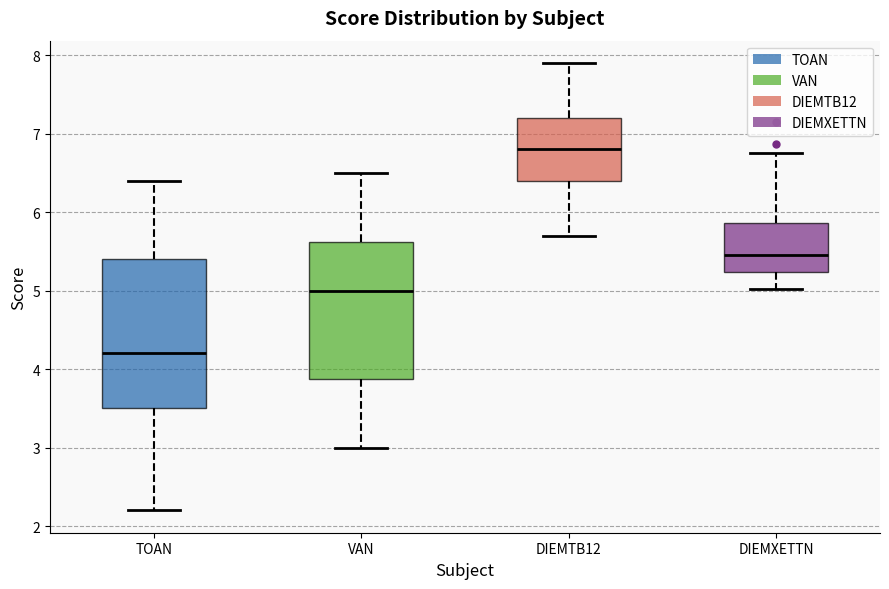

Which box has the lowest median line?

TOAN